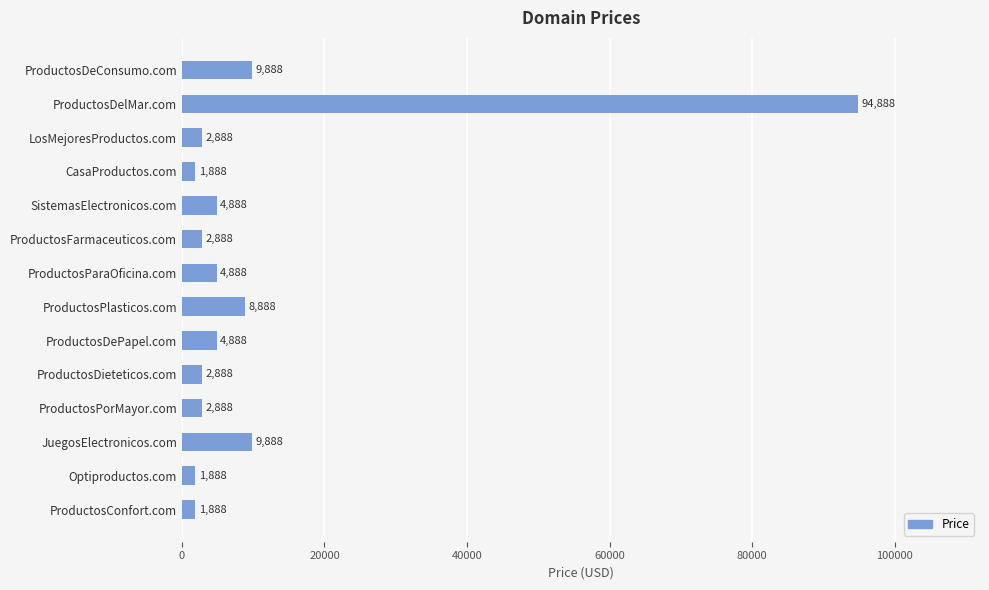

Reading top to bottom, what are all the values shown in this chart?

ProductosDeConsumo.com=9888	ProductosDelMar.com=94888	LosMejoresProductos.com=2888	CasaProductos.com=1888	SistemasElectronicos.com=4888	ProductosFarmaceuticos.com=2888	ProductosParaOficina.com=4888	ProductosPlasticos.com=8888	ProductosDePapel.com=4888	ProductosDieteticos.com=2888	ProductosPorMayor.com=2888	JuegosElectronicos.com=9888	Optiproductos.com=1888	ProductosConfort.com=1888